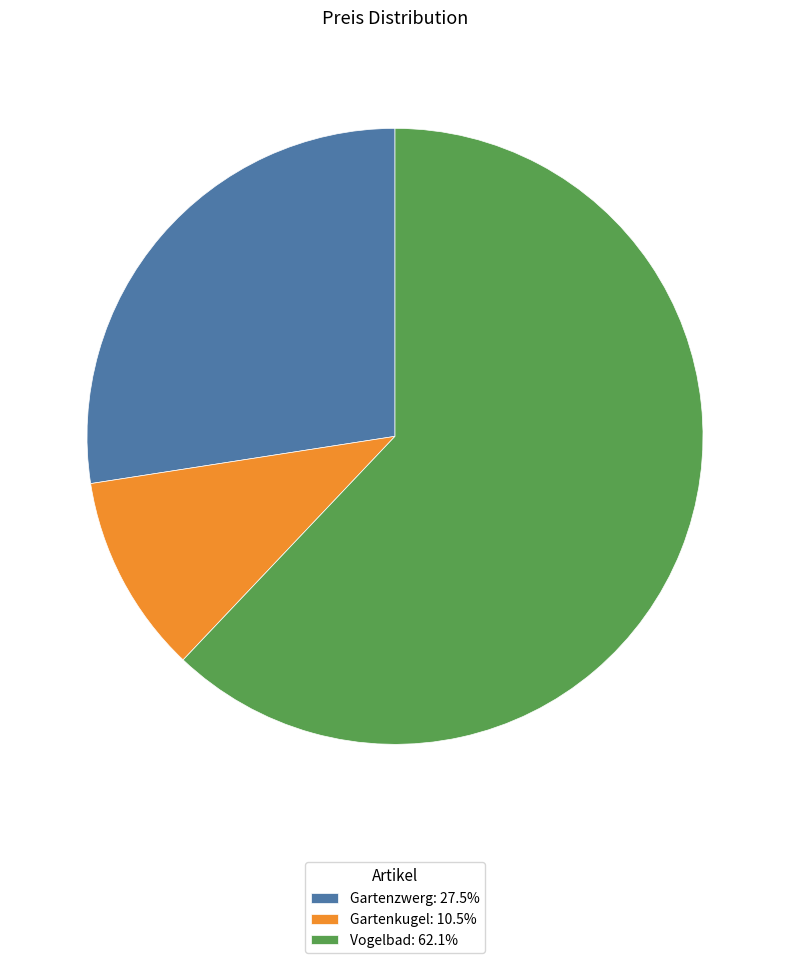

Is Gartenzwerg the majority of the pie?

No